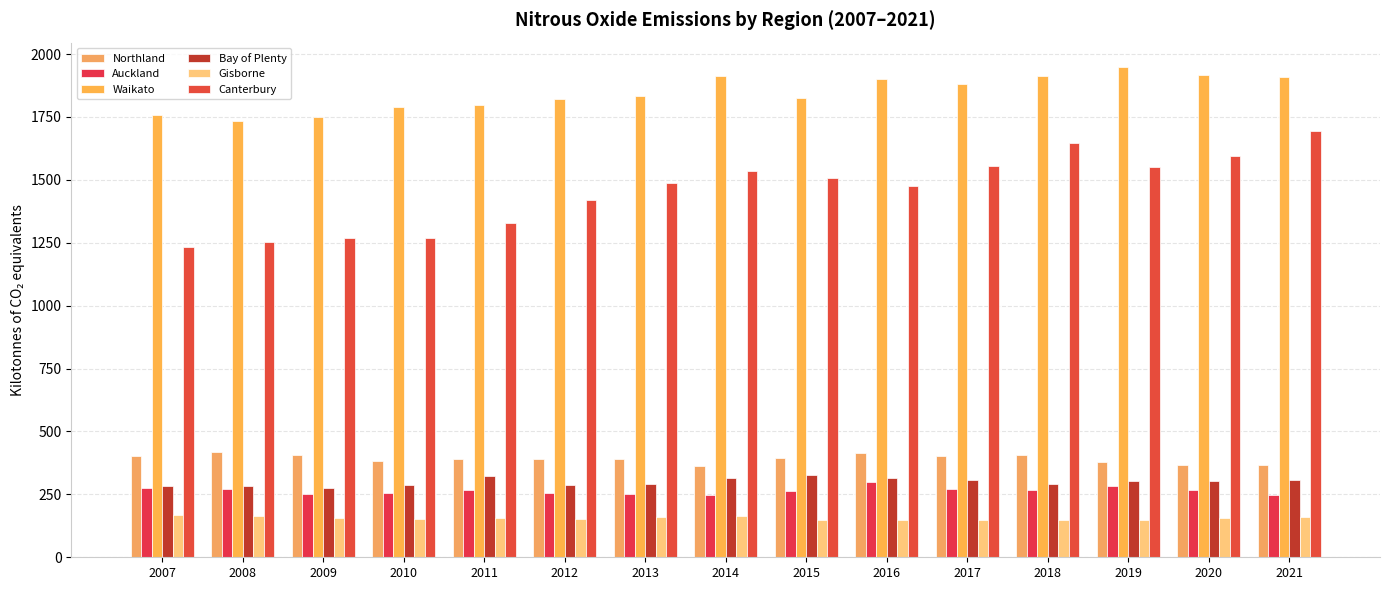

Which series has the largest range (max minus min)?

Canterbury